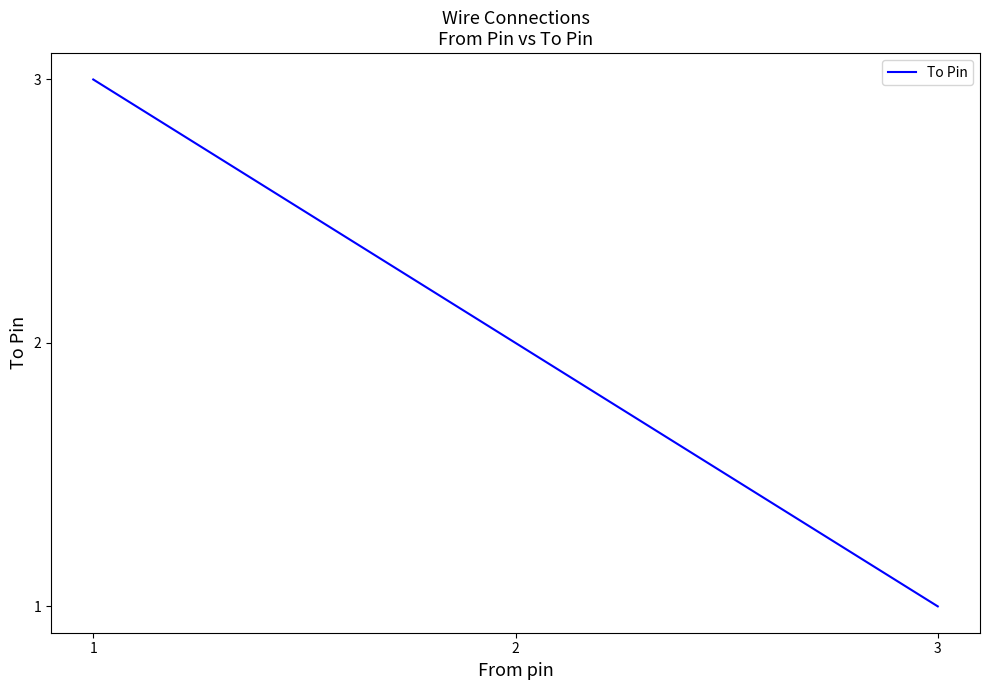

Which category has the highest value across all series?

1